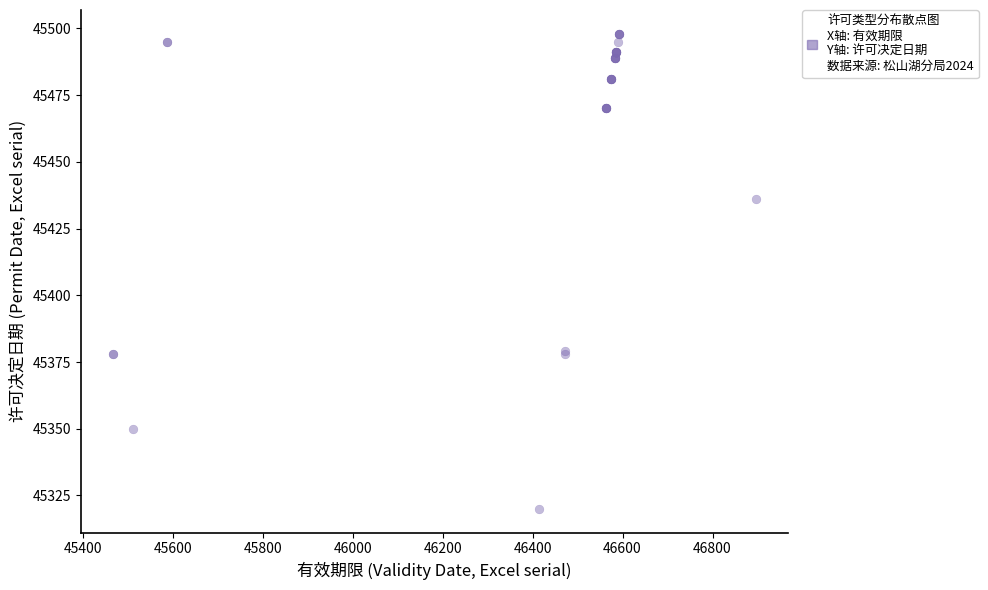

What Y value in the scatter plot is closest to 45409?

45436